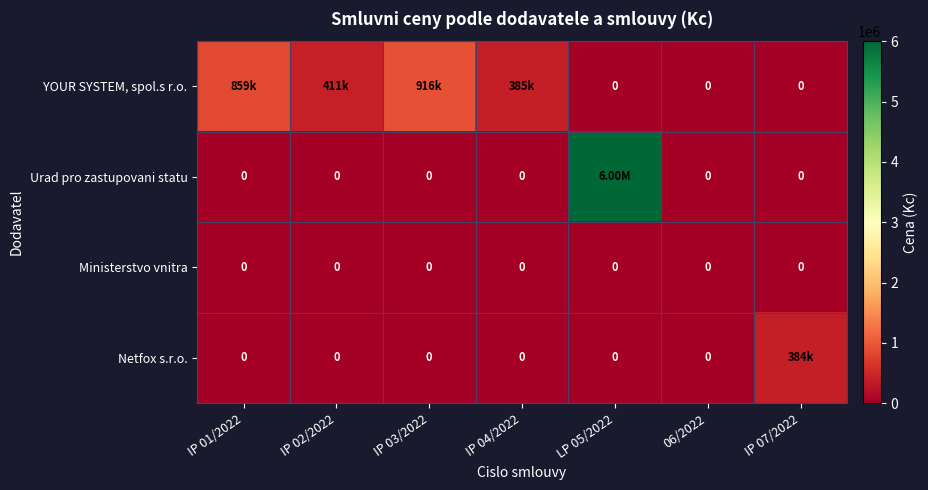

At how many categories does at least one series exceed 1668384?

1